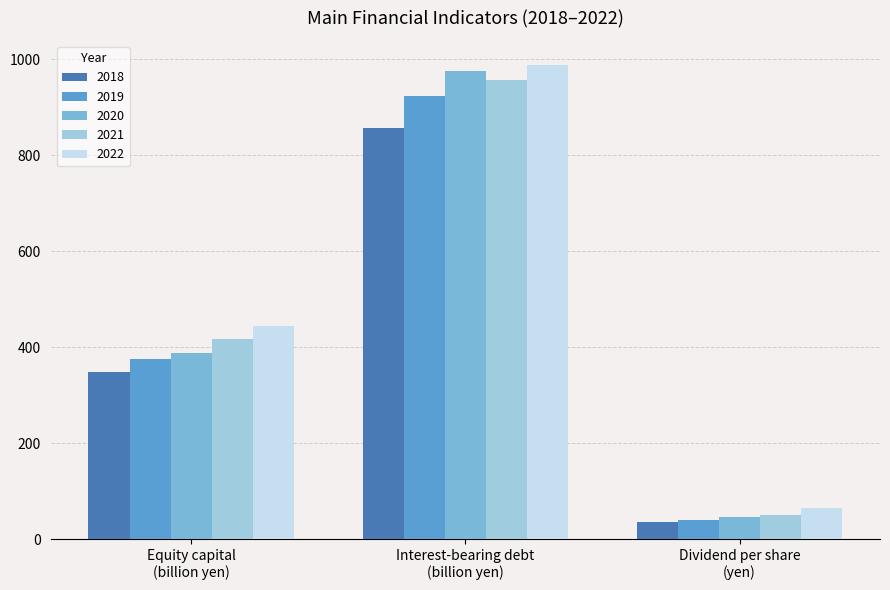

How many distinct data groups are displayed?

5